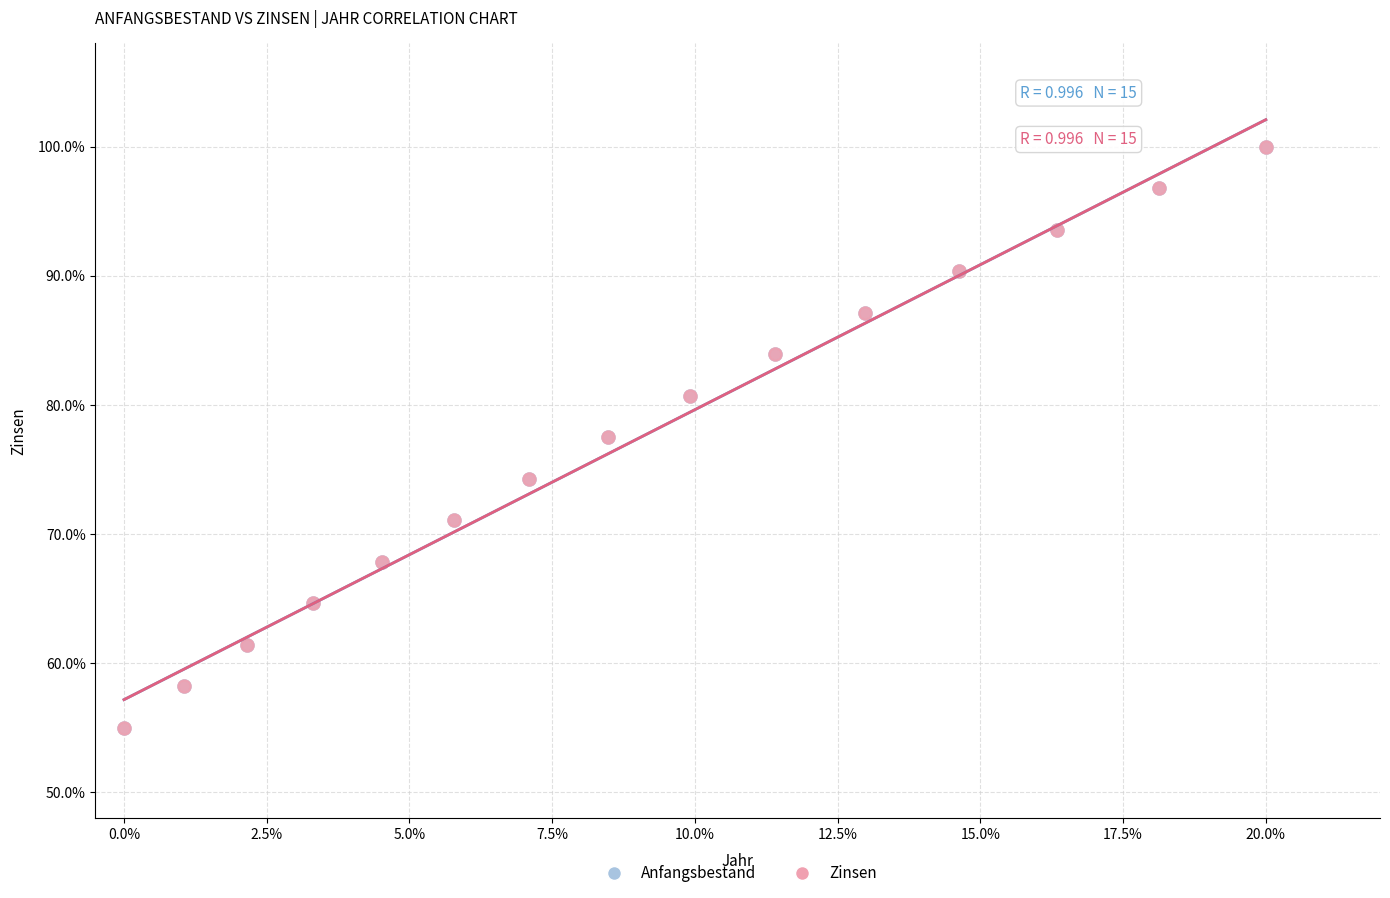

What are all the series names shown in the legend?

Anfangsbestand, Zinsen